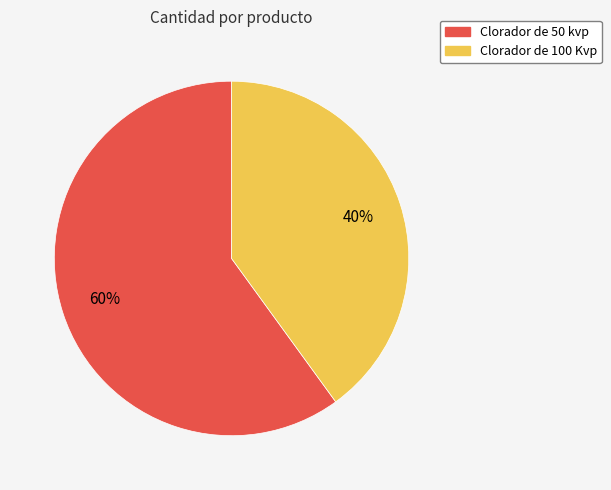

Combined, do Clorador de 100 Kvp and Clorador de 50 kvp account for over 50%?

Yes